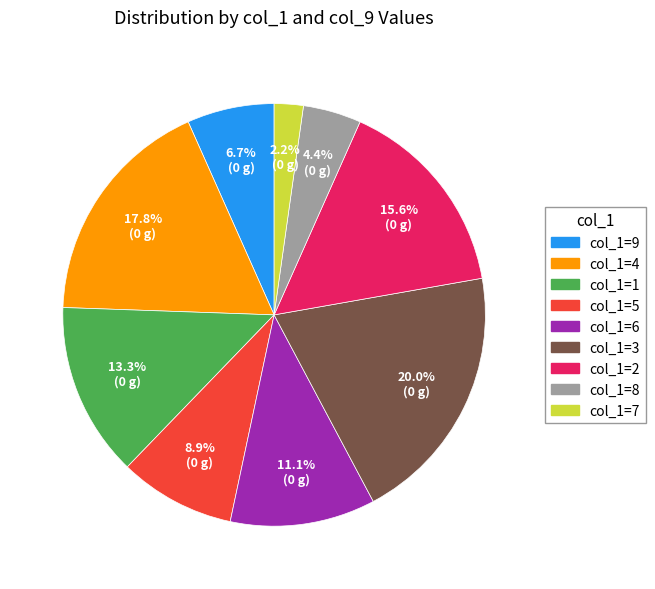

What is the smallest slice in the pie chart?

col_1=7